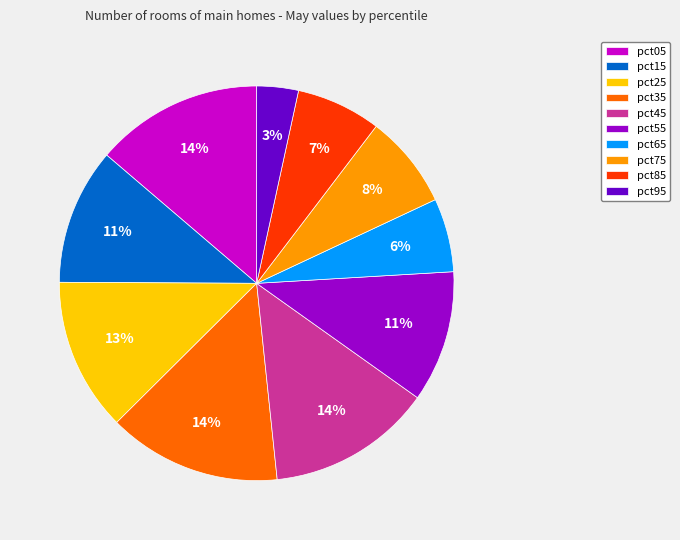

Between pct35 and pct75, which is larger?

pct35